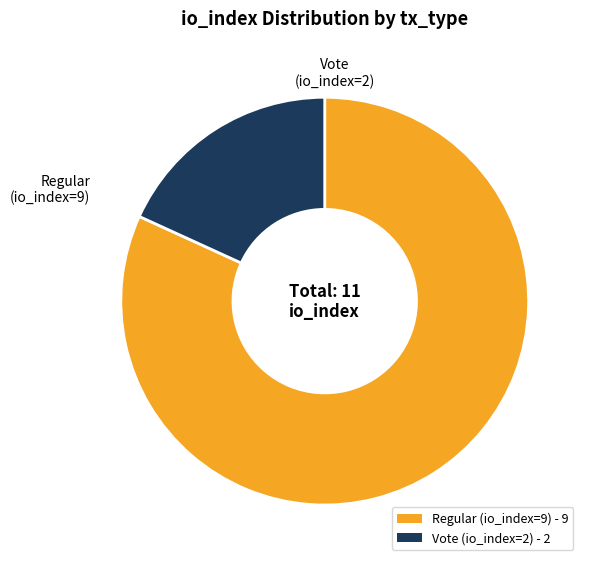

True or false: Vote (io_index=2) accounts for 18% of the total.

True